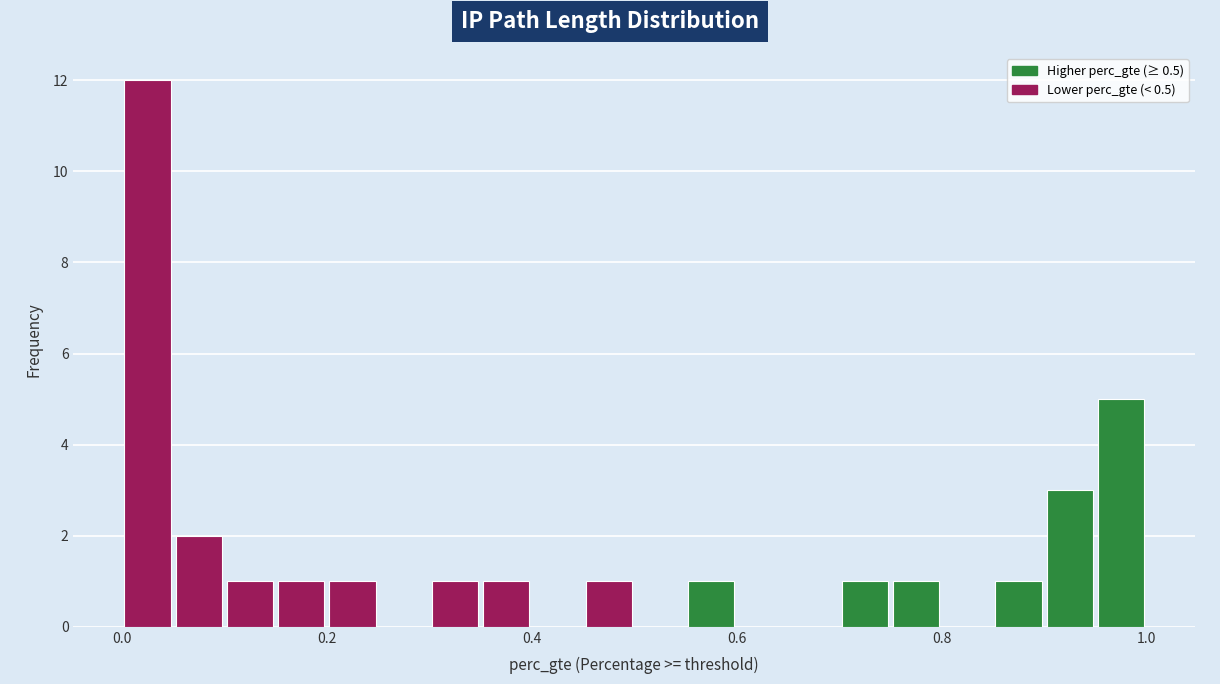

Around what value on the x-axis is the tallest bar? Give the approximate position of its centre, as read against the axis.

0.02